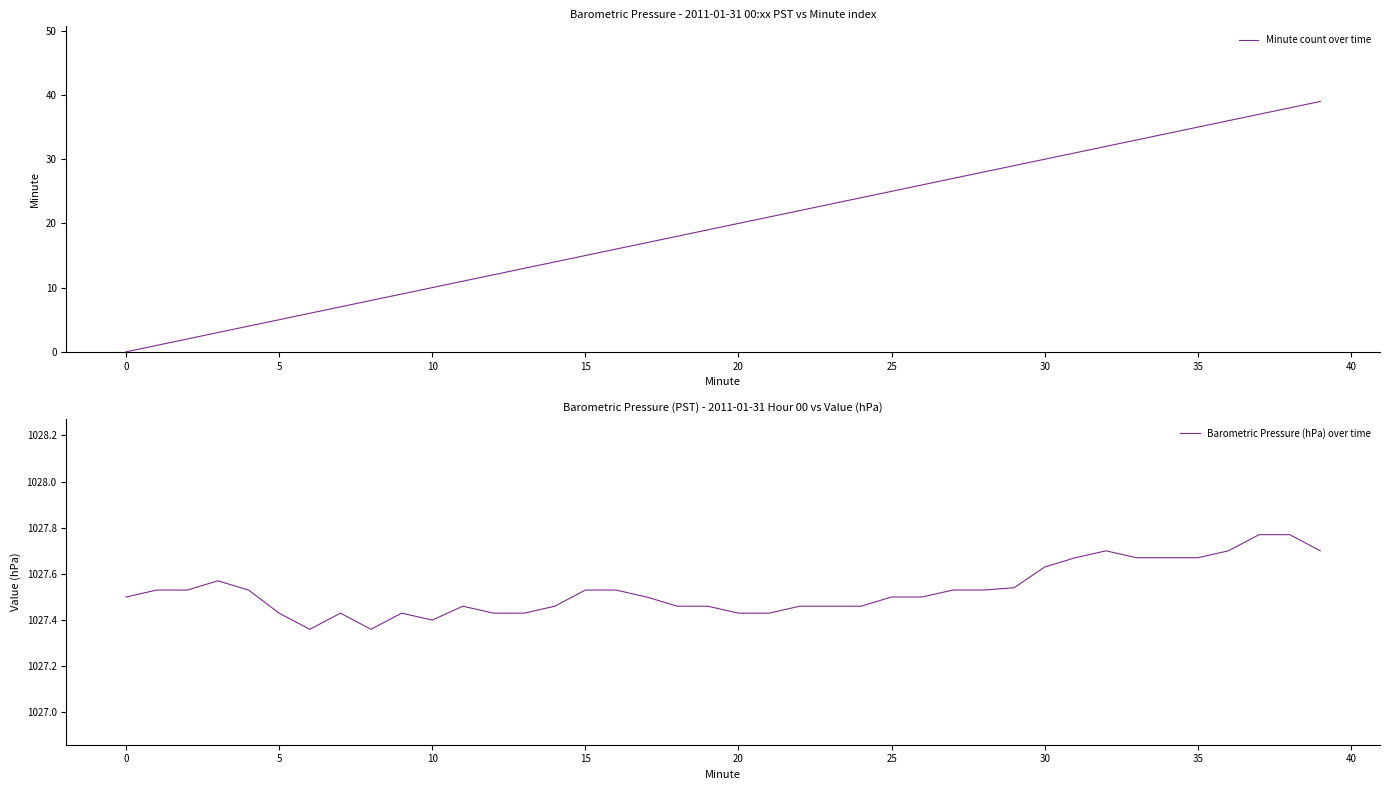

At 24, list the series in order from largest to smallest.

Barometric Pressure (hPa) over time, Minute count over time